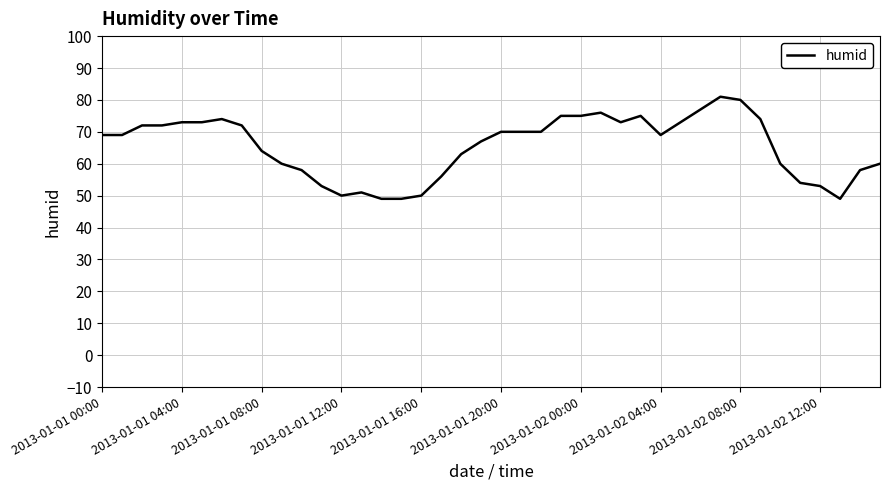

What is the greatest value displayed?

81